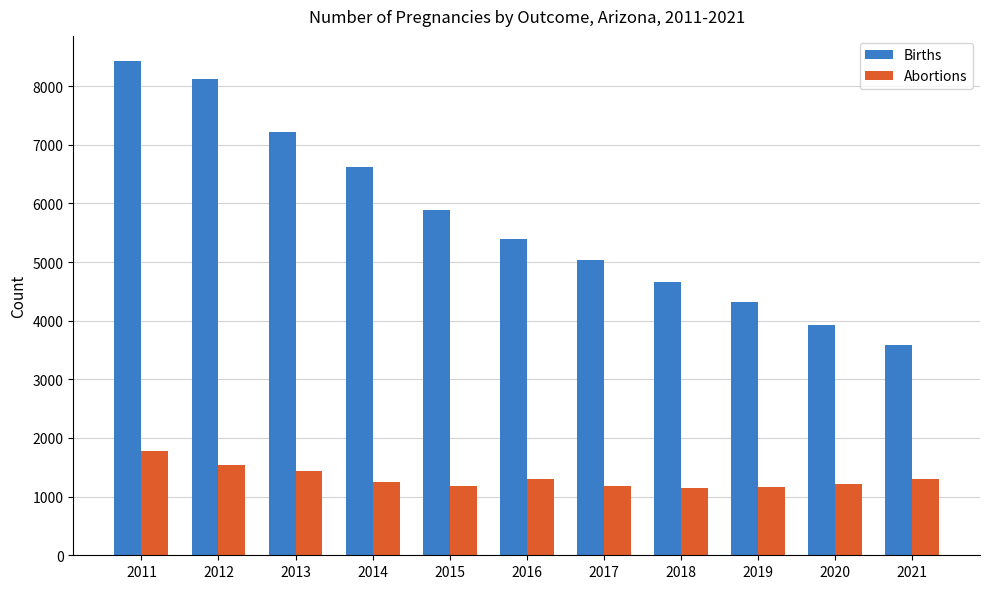

Rank the series by their average value, from lowest to highest.

Abortions, Births